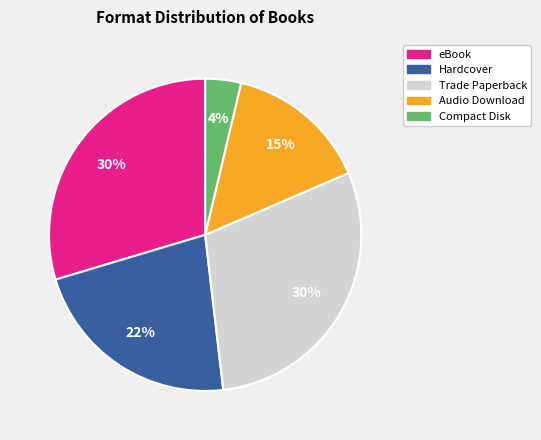

To the nearest percent, what is the average slice percentage?

20%